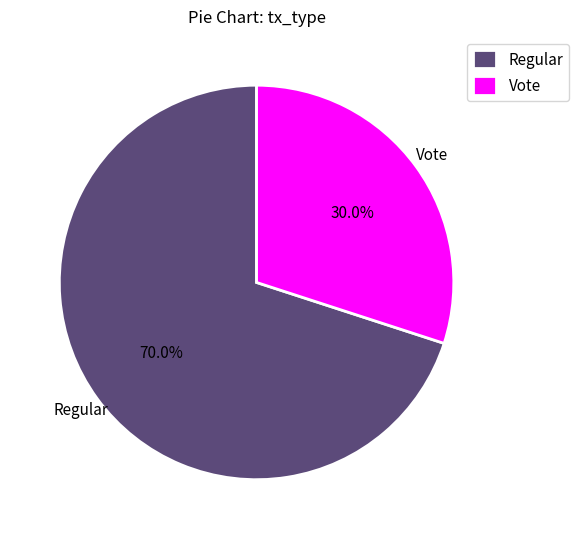

Approximately how many times larger is the value at Vote compared to Regular?

0.4